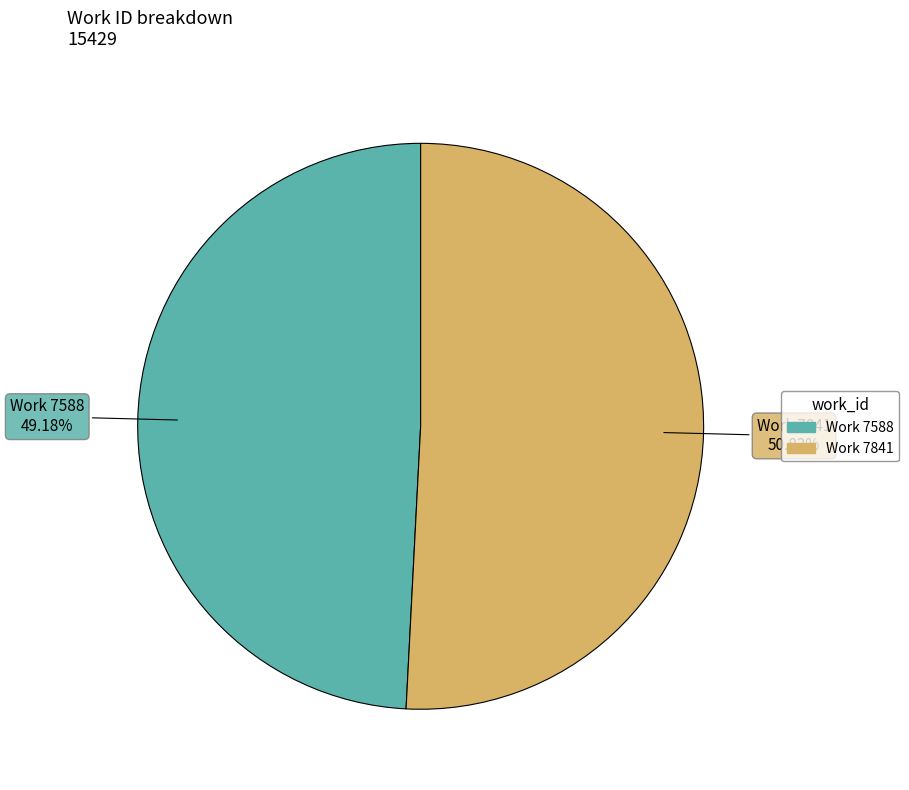

Is the sum of Work 7588 and Work 7841 greater than half?

Yes